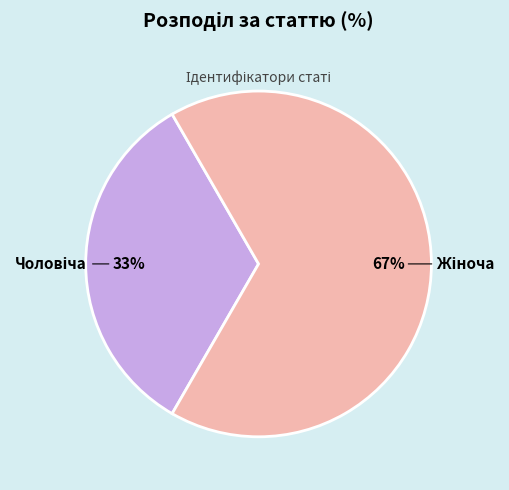

Is there any slice that represents more than half of the pie?

Yes